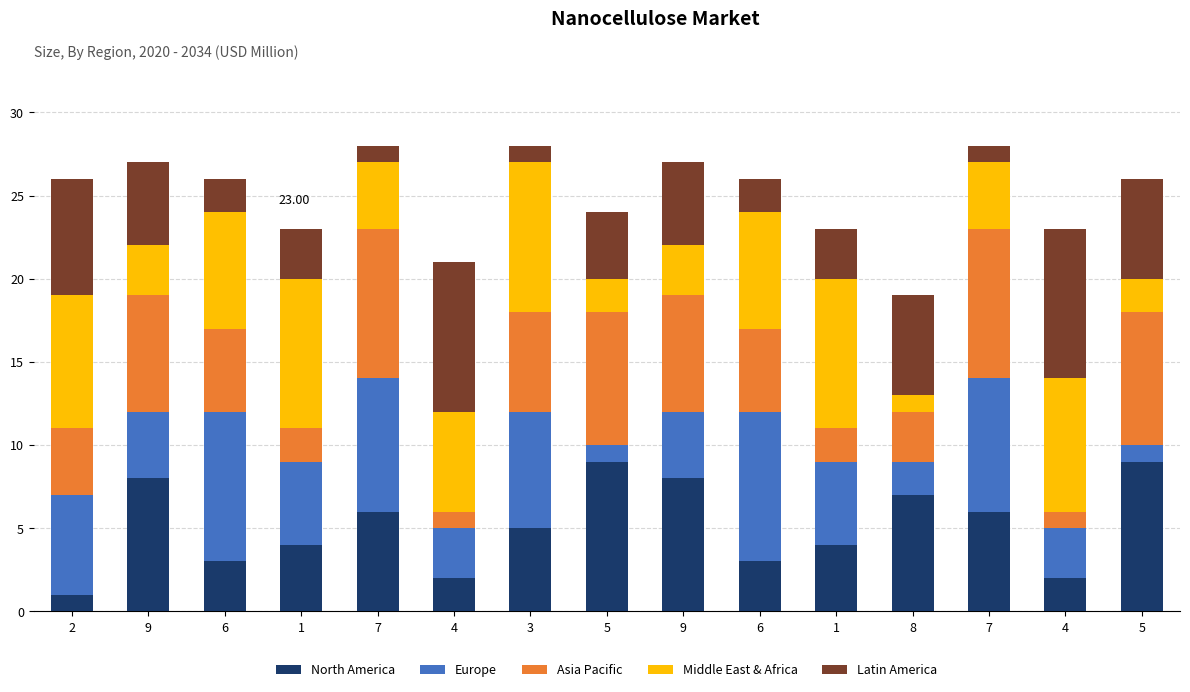

What is the total value across all series at 7?

28